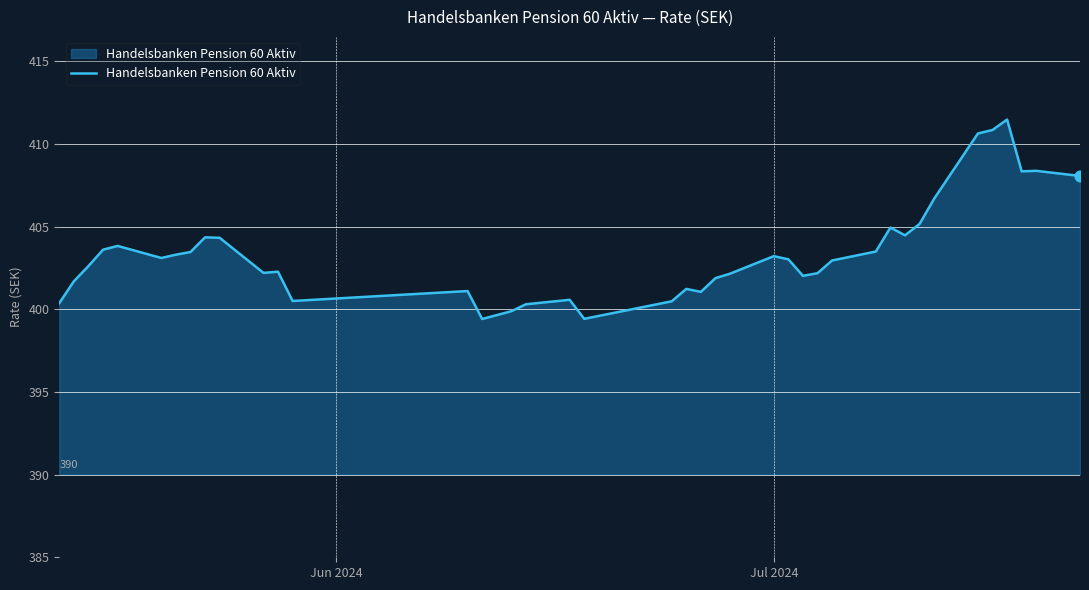

What is the smallest value displayed?

399.4